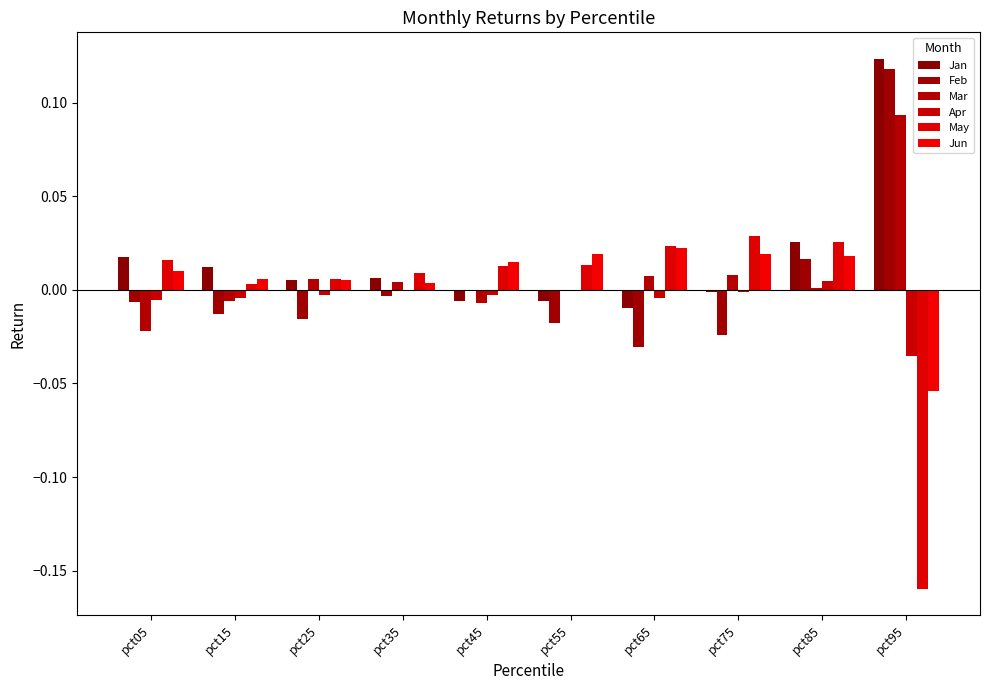

What are all the series names shown in the legend?

Jan, Feb, Mar, Apr, May, Jun